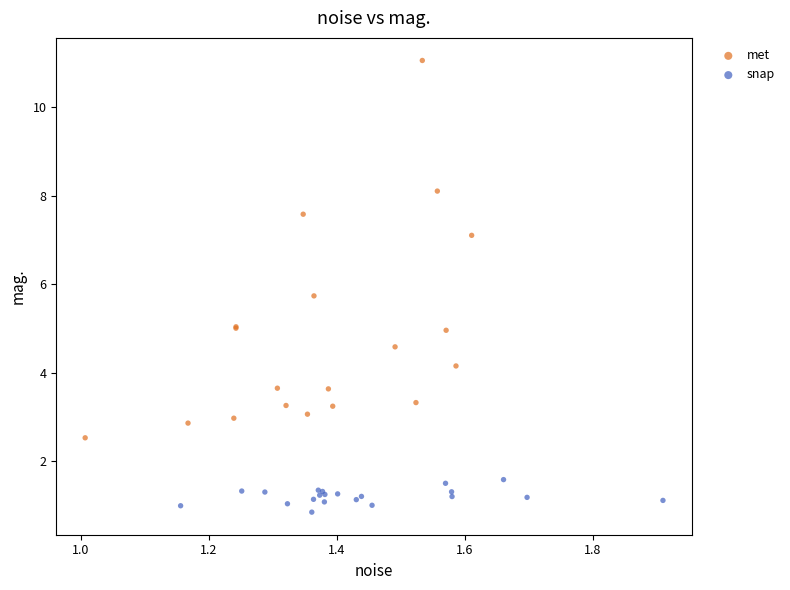

Which series contains the highest Y value?

met